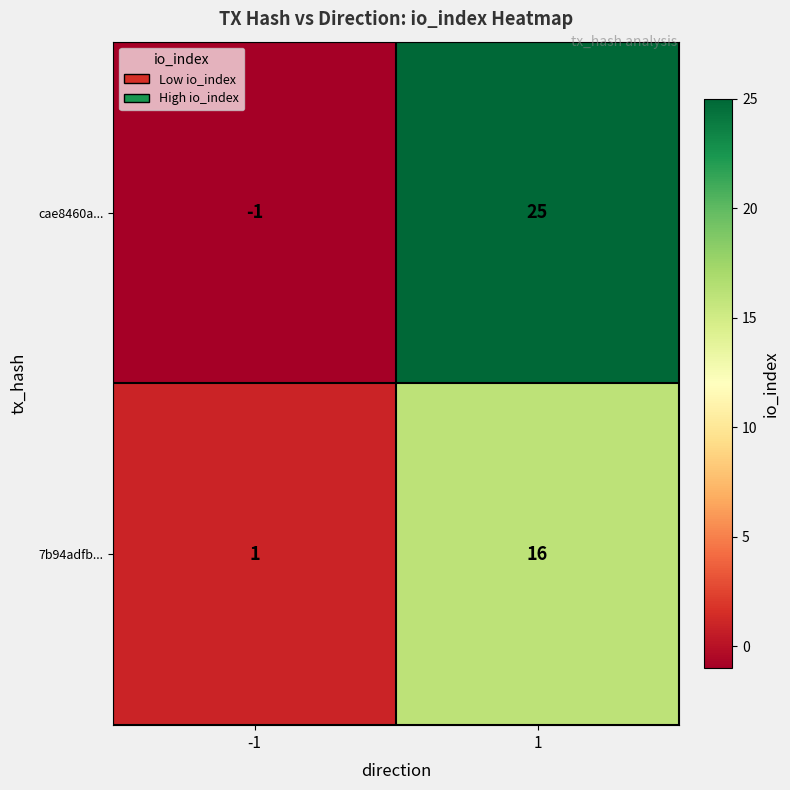

Which series has the widest spread of values?

cae8460a...